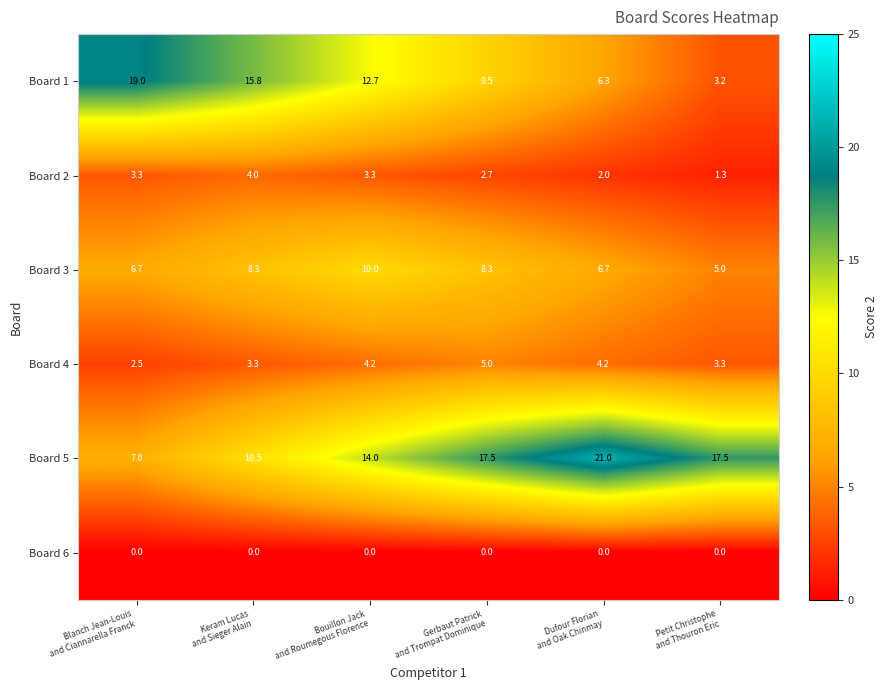

Rank the series at Dufour Florian
and Oak Chinmay from highest to lowest value.

Board 5, Board 3, Board 1, Board 4, Board 2, Board 6